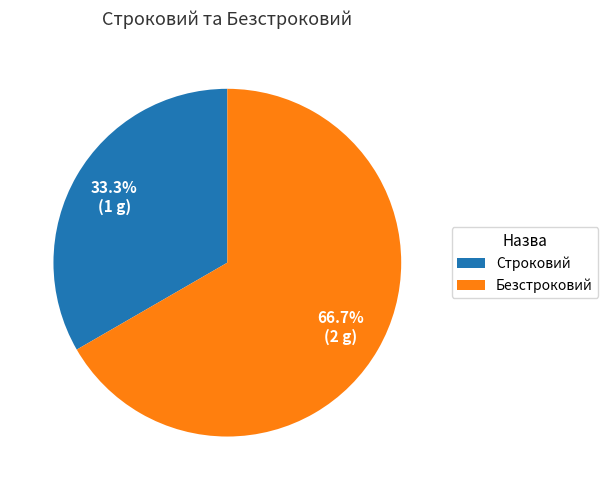

How many slices are in this pie chart?

2